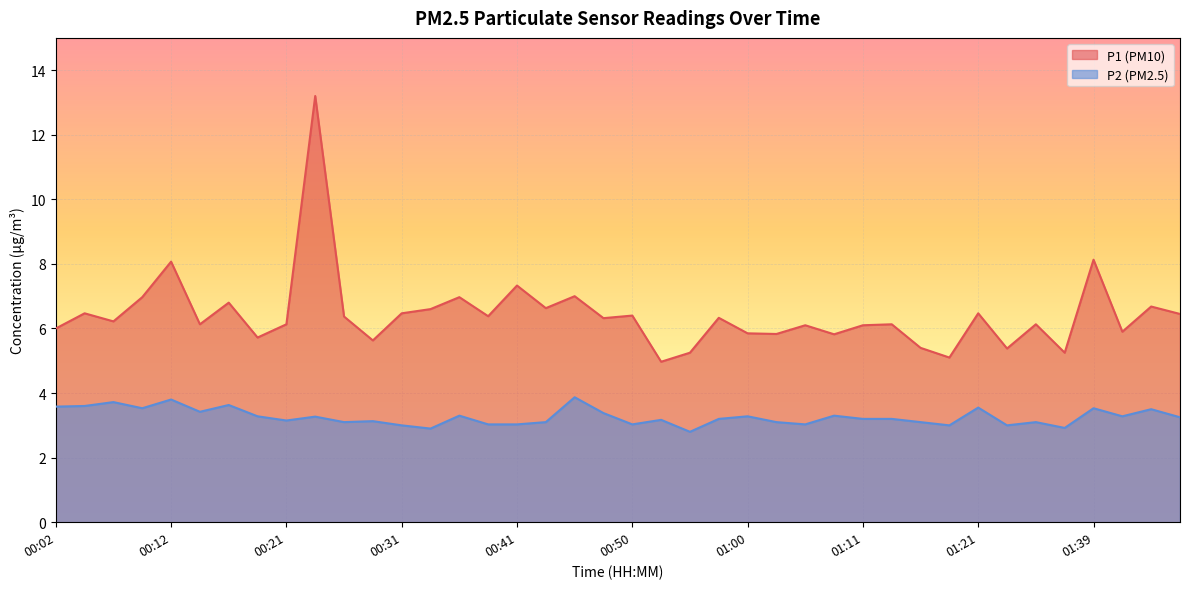

How many lines are shown in the chart?

2